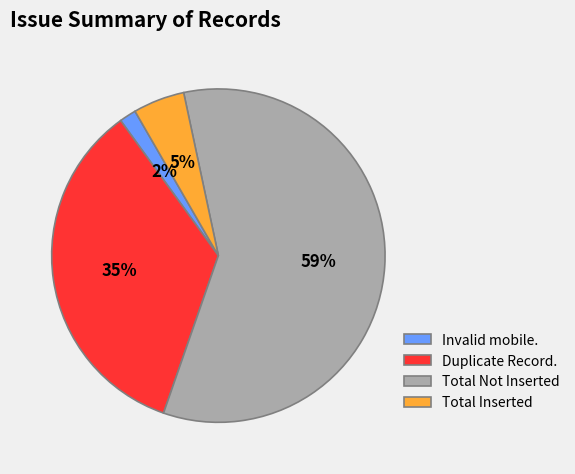

To the nearest percent, what percentage of the pie is Duplicate Record.?

35%